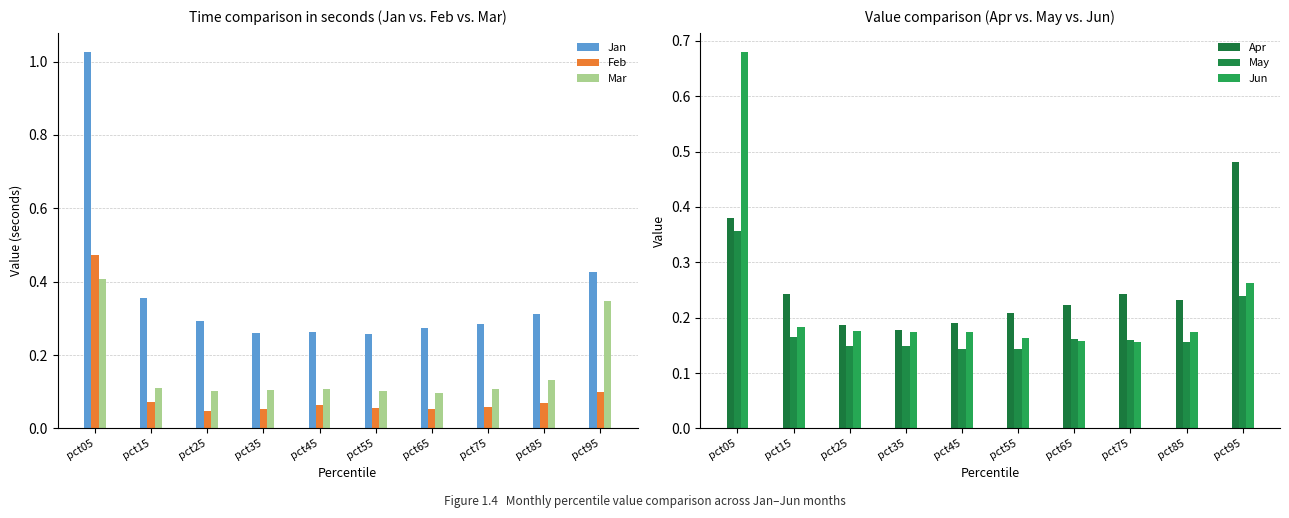

Is it true that May equals 0.3 at pct95?

False